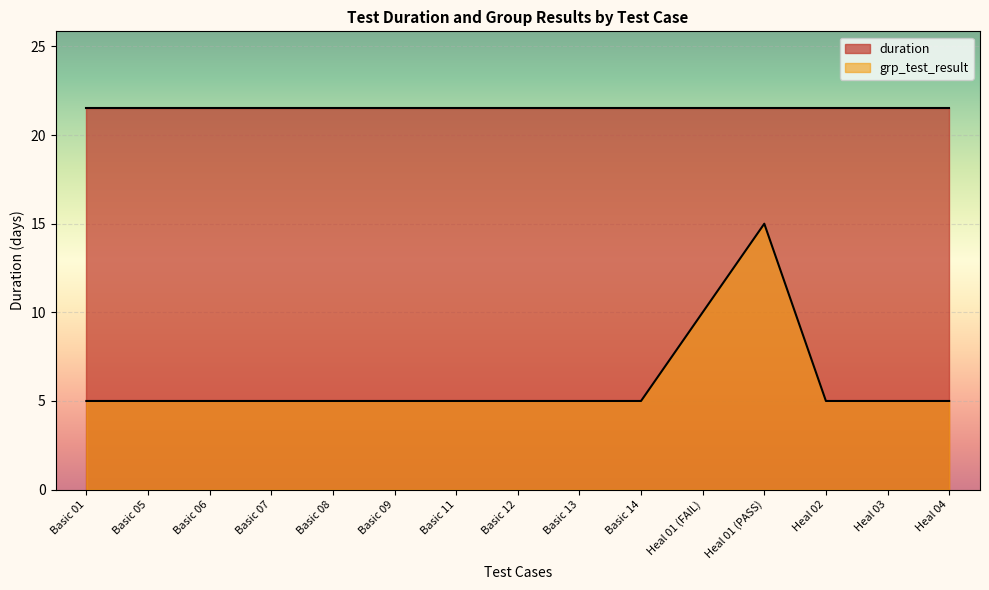

At which category does the chart reach its peak across all series?

Heal 01 (PASS)